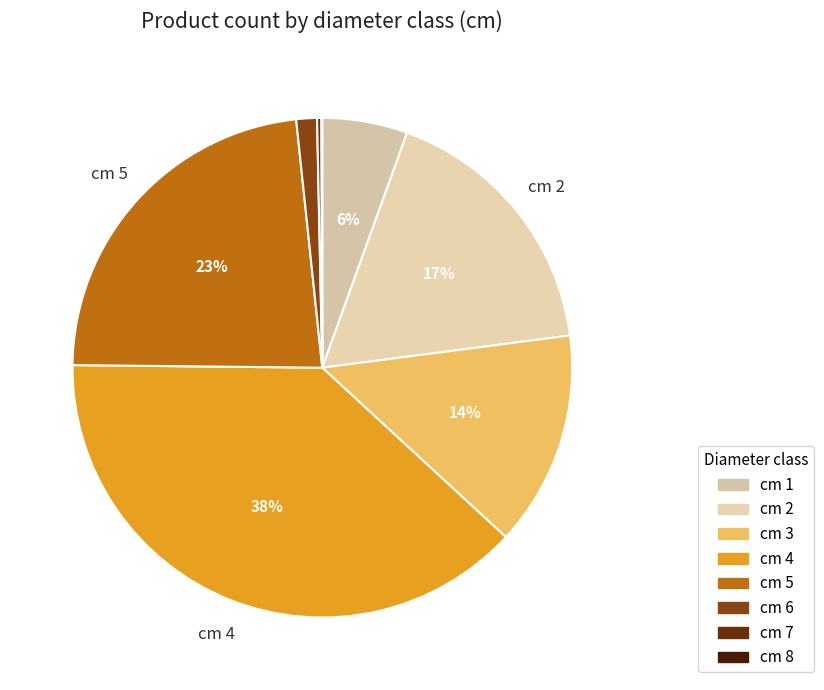

How many segments does this pie chart have?

8